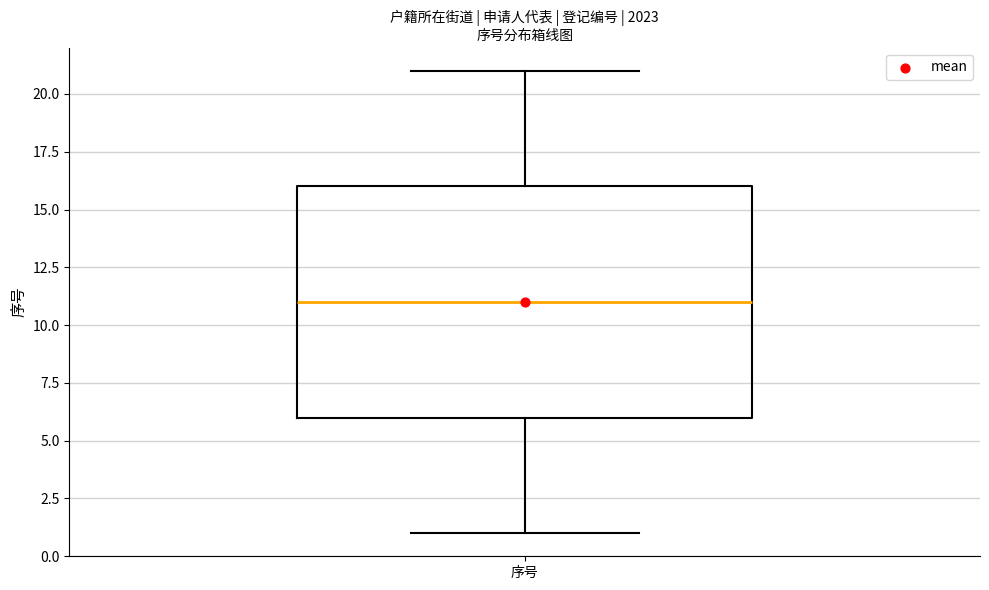

Transcribe this box plot: give where the median line is, the range the box spans, and where the two whiskers end, as read against the y-axis. The values are not printed on the chart, so give them approximately, as read against the axis.

median 11, box 6 to 16, whiskers 1 to 21